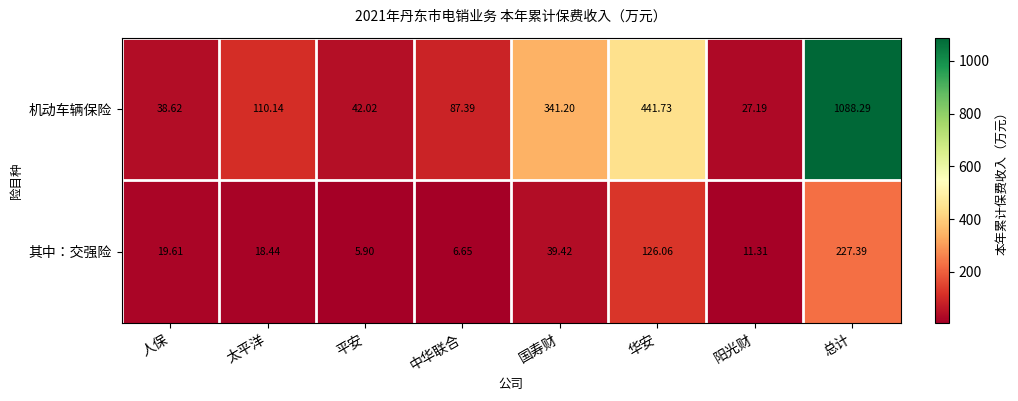

At how many categories does at least one series exceed 29?

7